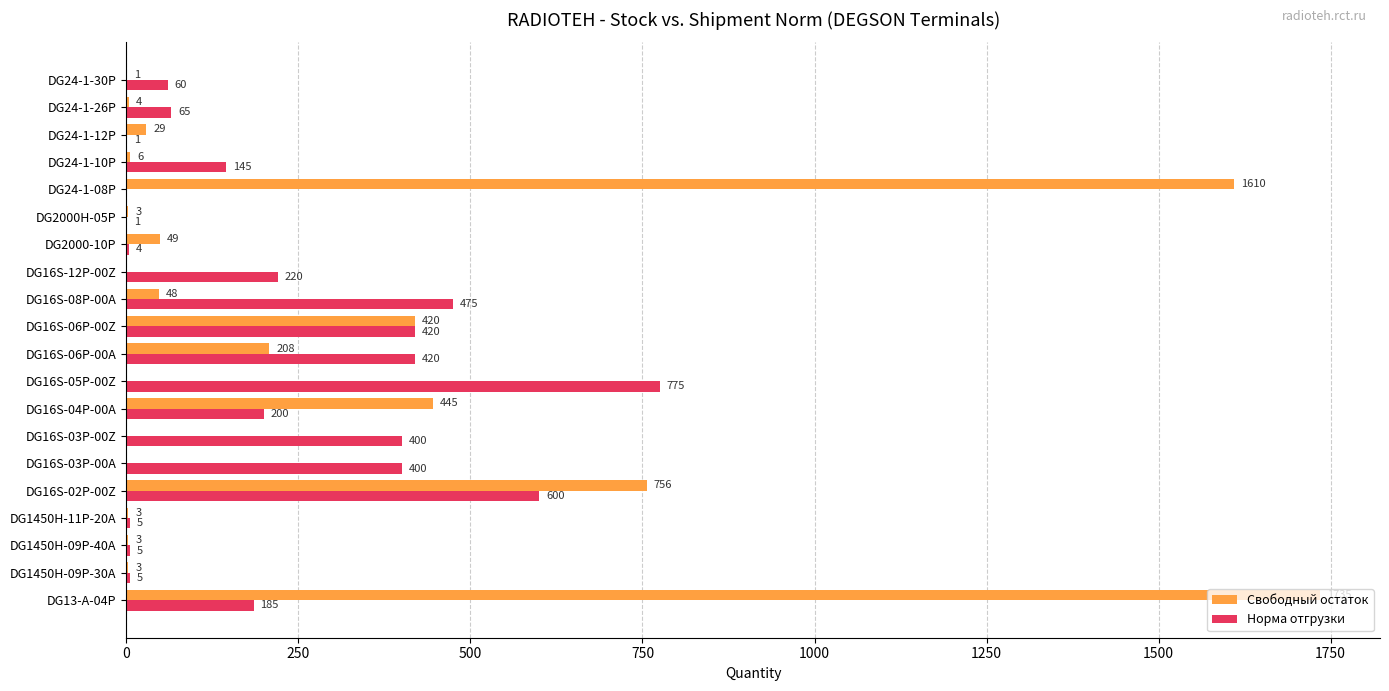

The value of Норма отгрузки at DG16S-12P-00Z is 126. True or false?

False